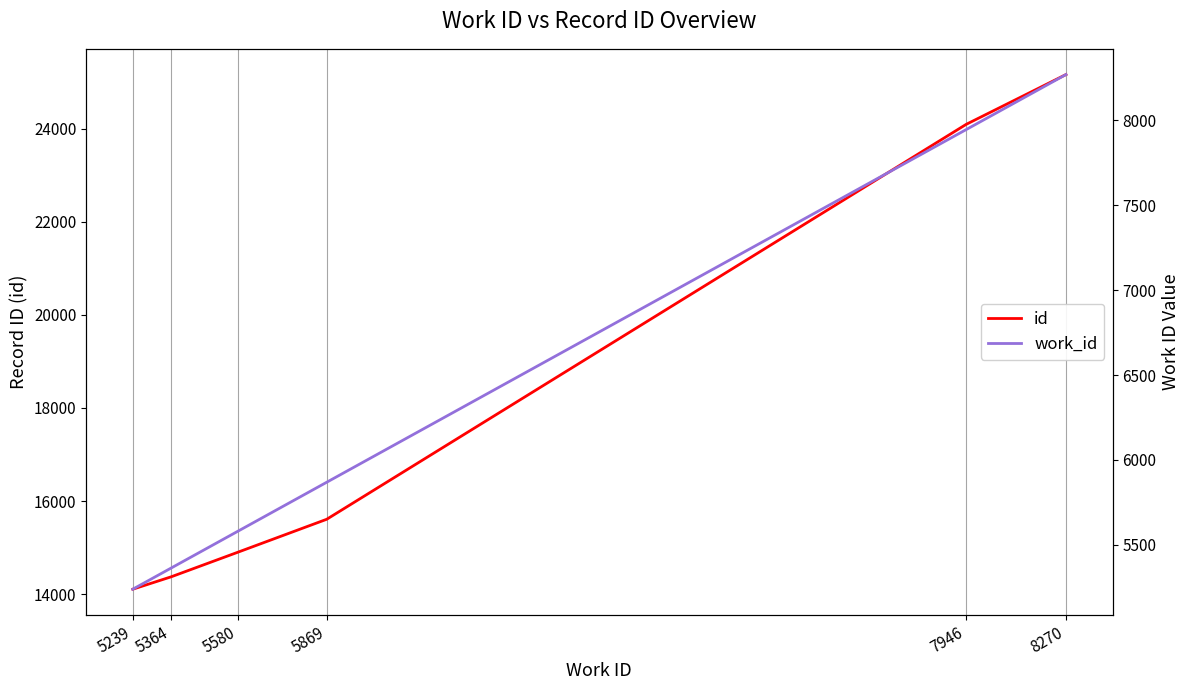

Between 5364 and 5239, which is larger?

5364